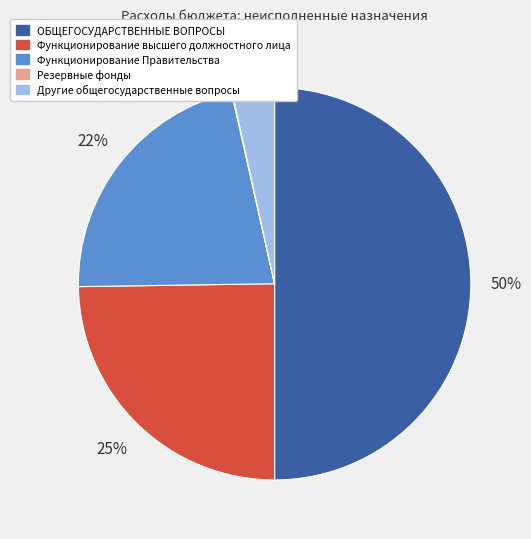

Approximately how many times larger is the value at Функционирование Правительства compared to Функционирование высшего должностного лица?

0.9